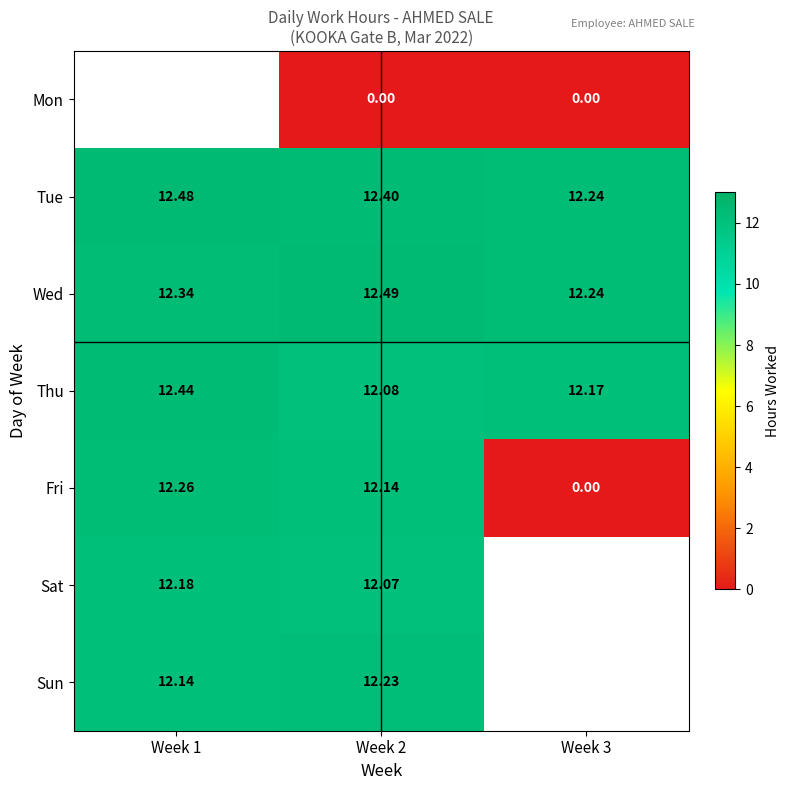

Is the value of Sun at Week 1 greater than the value of Mon at Week 3?

Yes